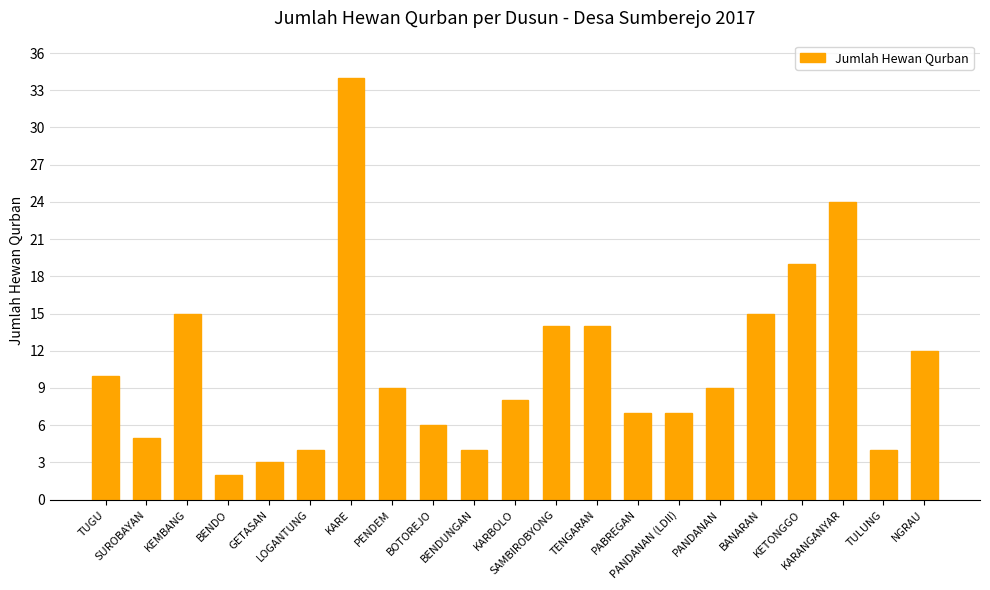

Between KARANGANYAR and PANDANAN, which is larger?

KARANGANYAR